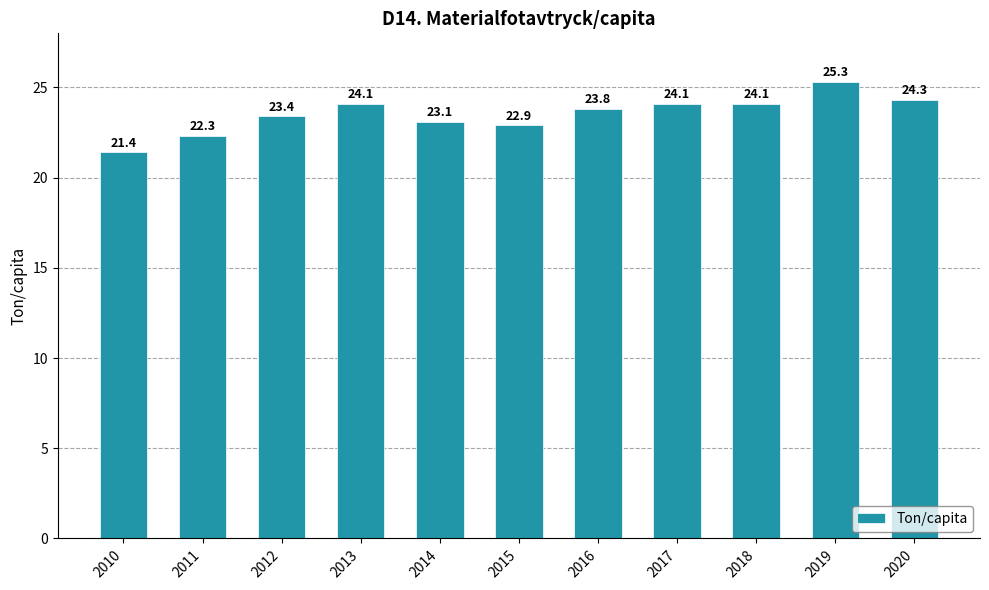

What is the approximate value at 2014?

23.1